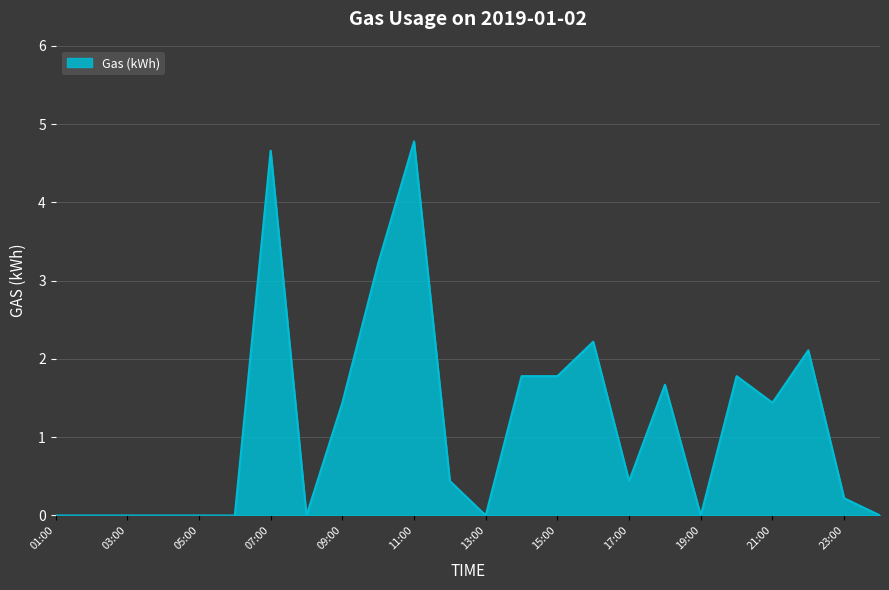

What is the difference between the maximum and minimum values?

4.8